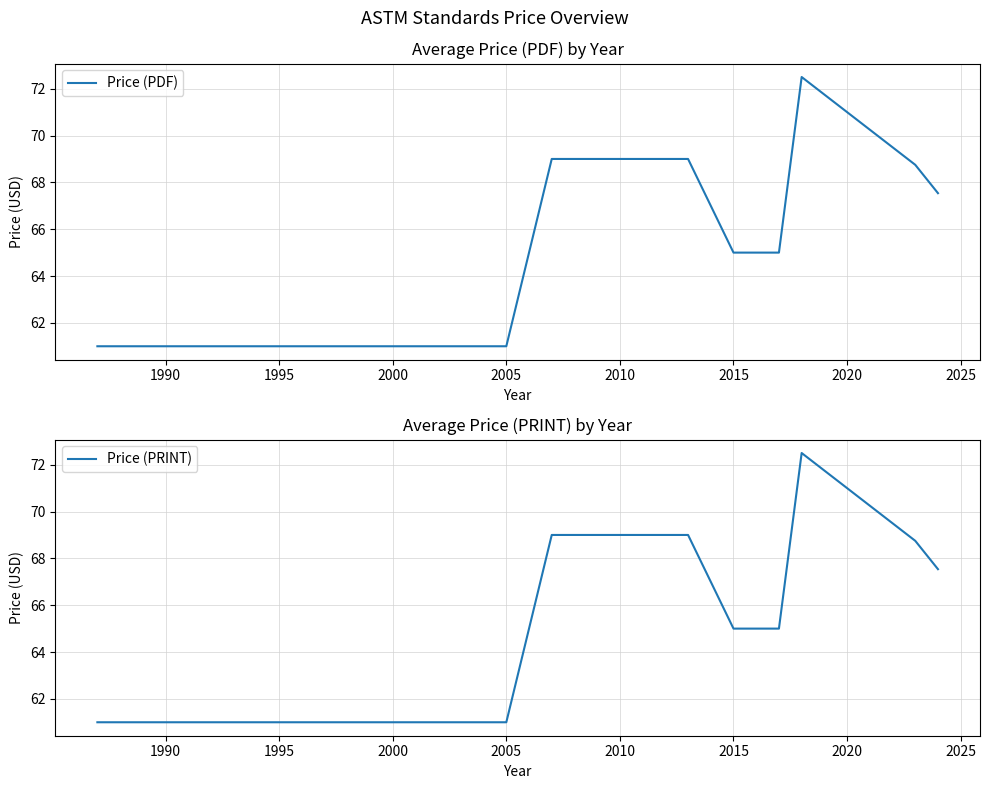

What is the sum of all Price (PDF) values?

1228.8